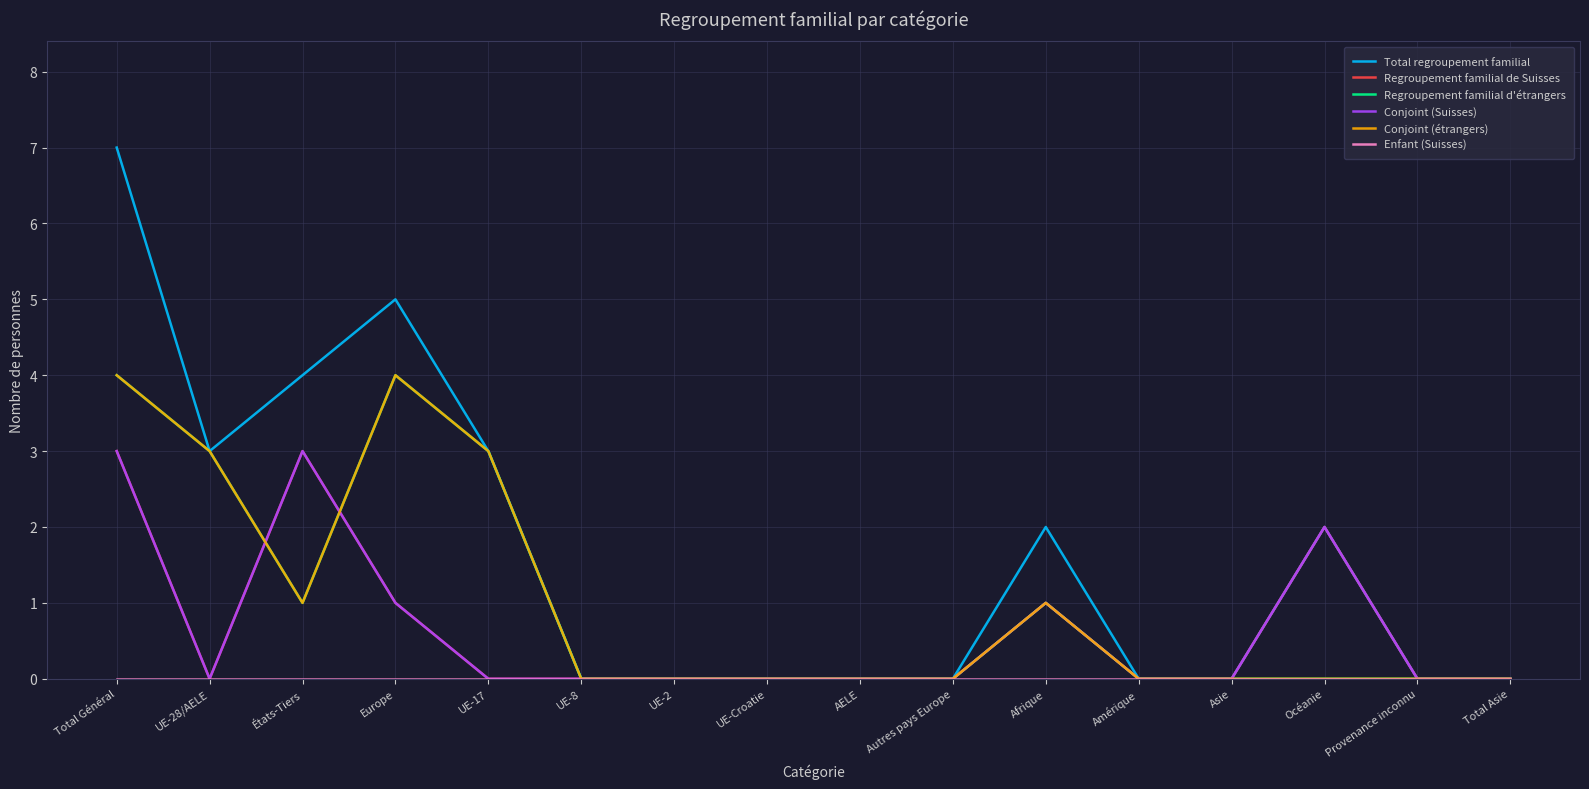

Does the chart have visible grid lines?

Yes